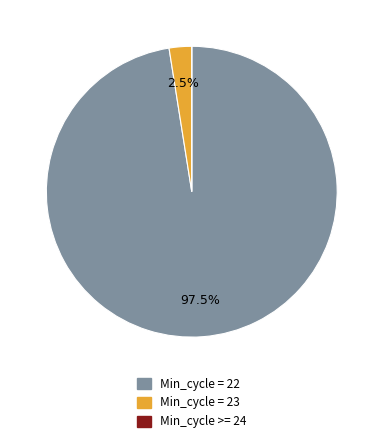

What is the majority slice?

Min_cycle = 22